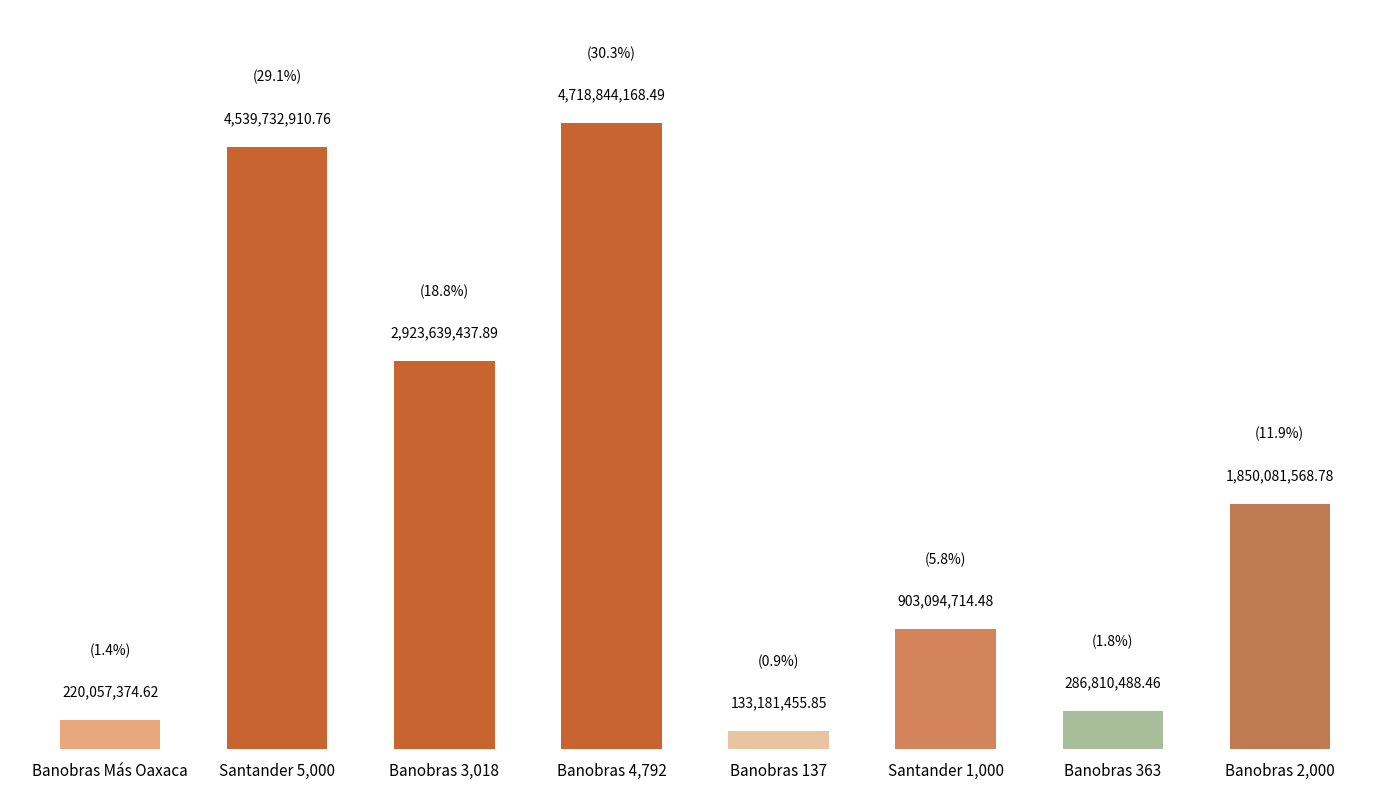

What is the change in value from Banobras 4,792 to Banobras 363?

-4432033680.0